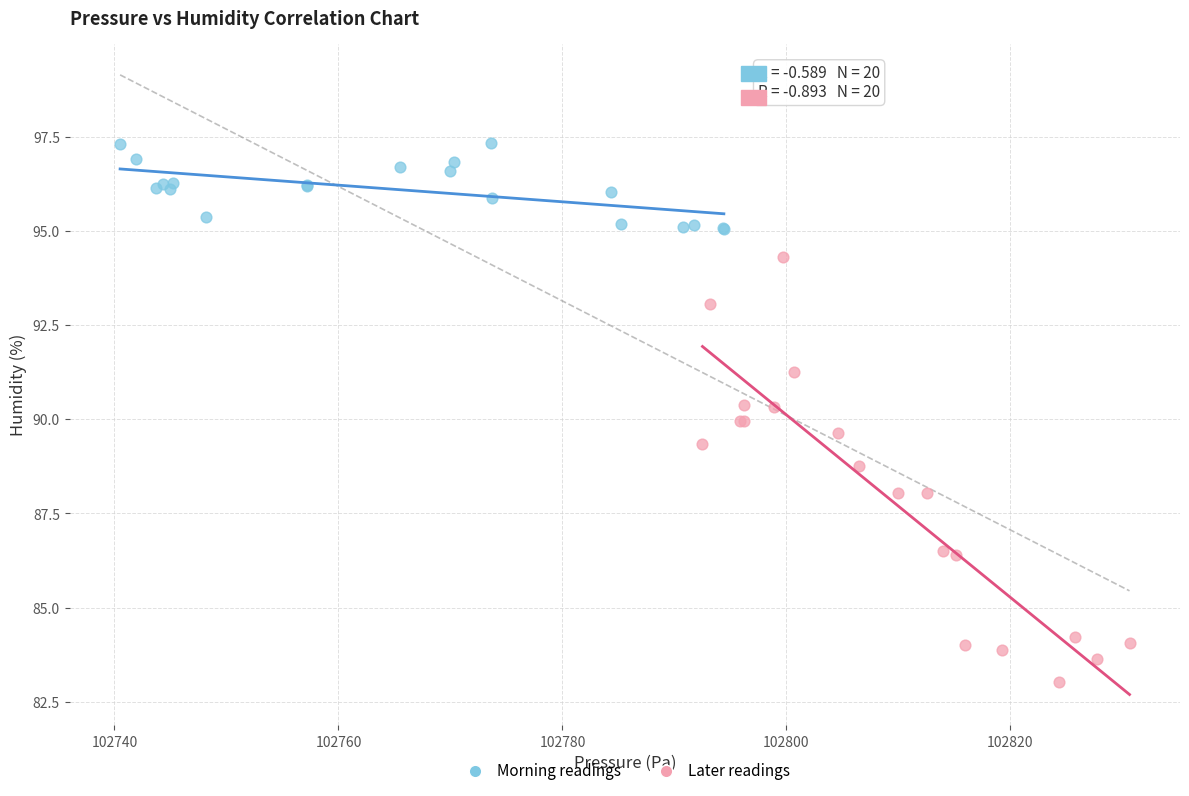

Which series reaches the minimum Y coordinate?

Later readings